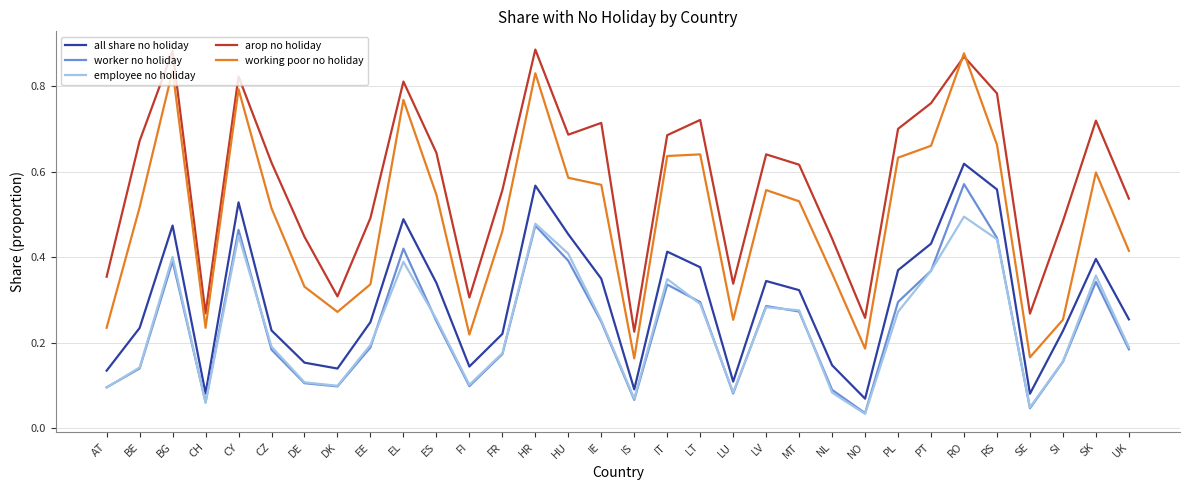

Is it true that employee no holiday equals 0.6 at HU?

False